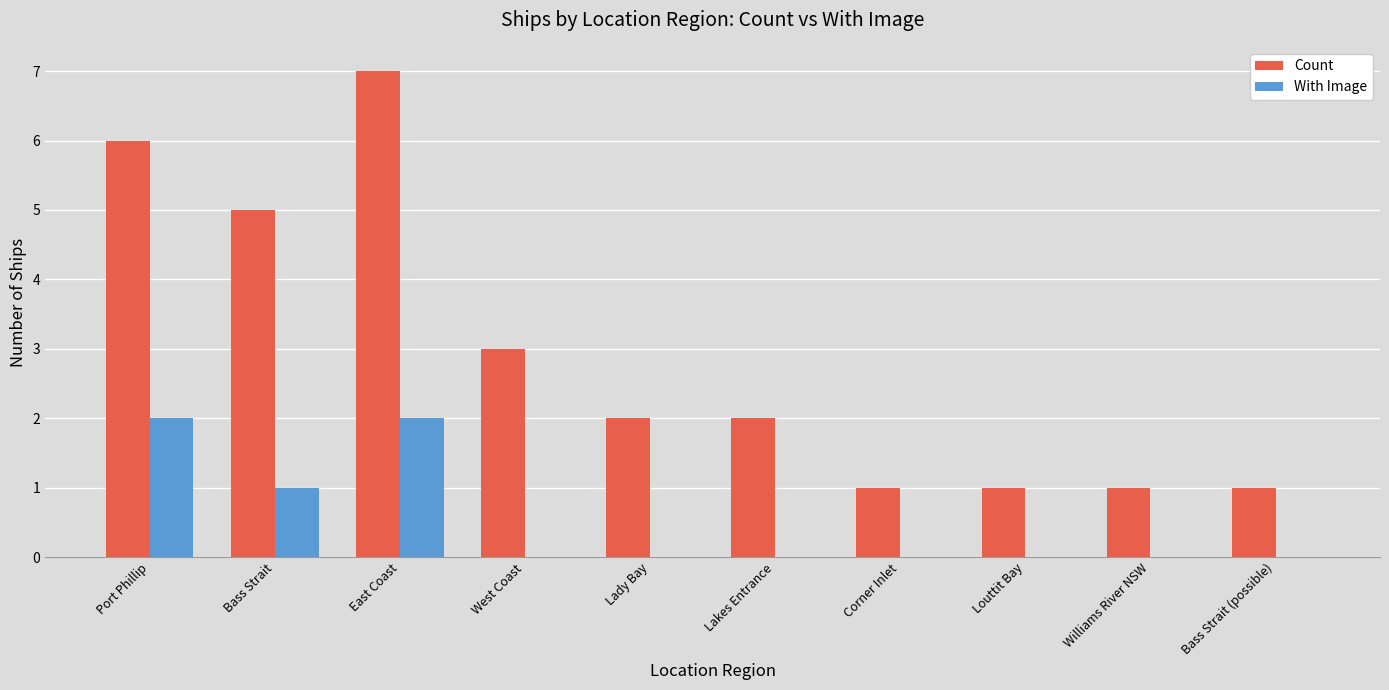

Count the With Image values in the range 0 to 1.

8